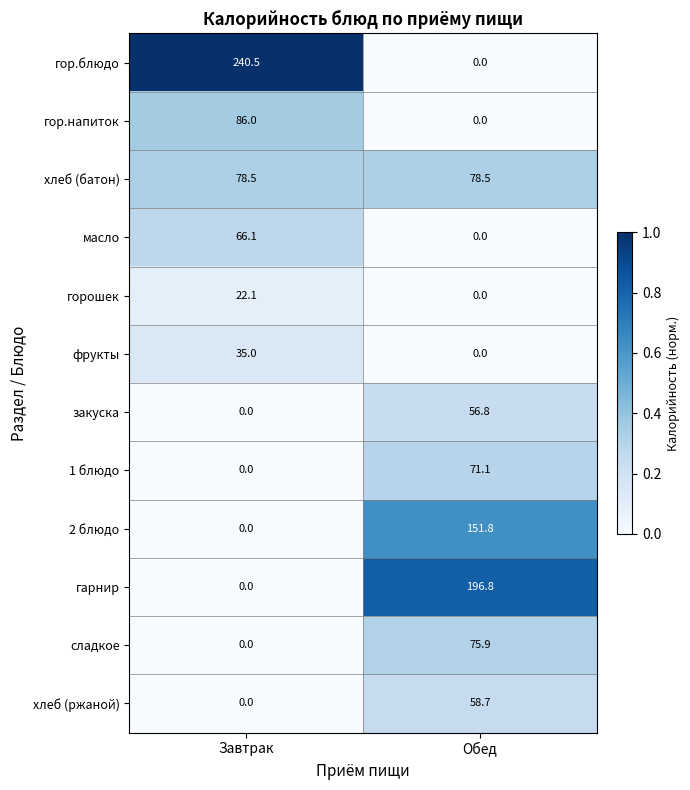

What is the spread (max minus min) of values at Завтрак?

240.5